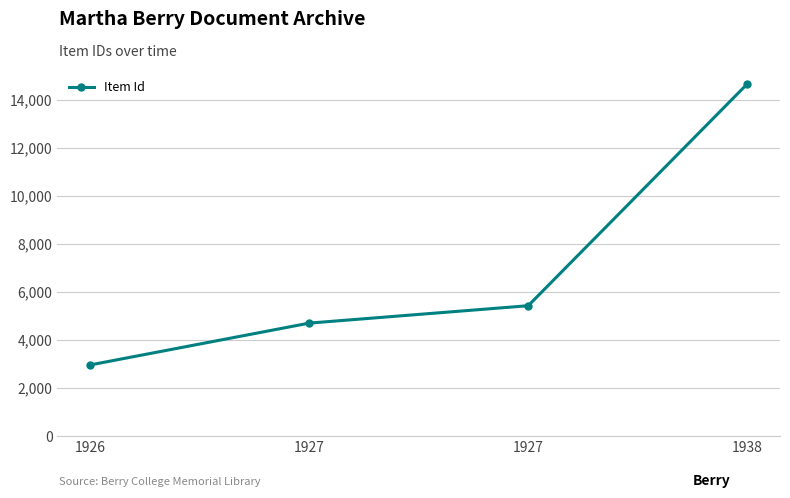

Reading left to right, extract all data points from this chart.

1926=2964	1927=4703	1927=5427	1938=14650